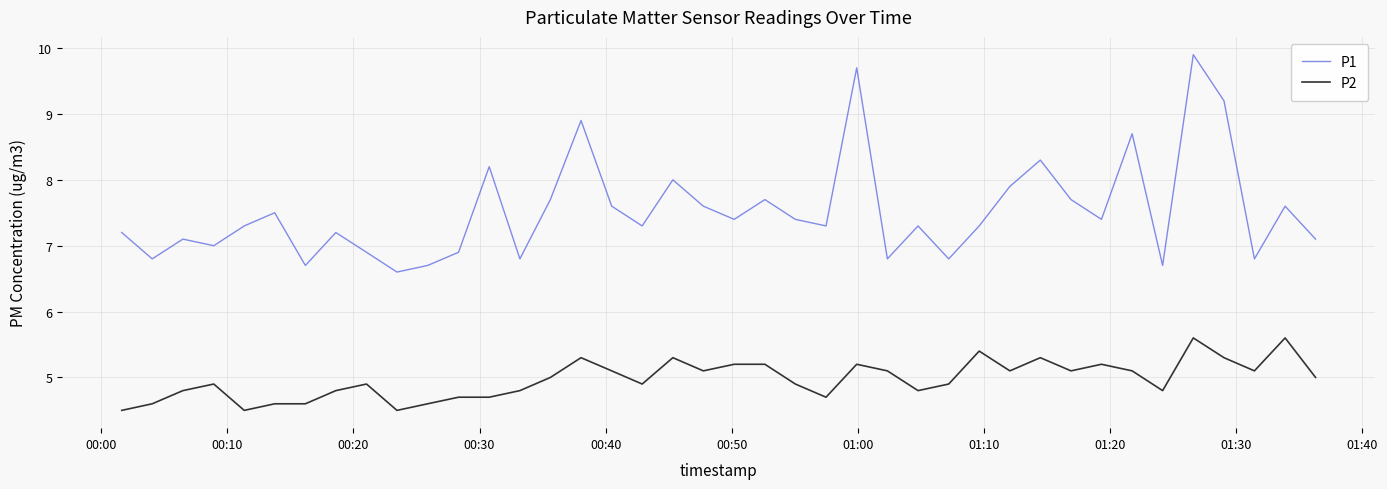

What is the minimum value shown in the chart?

4.5